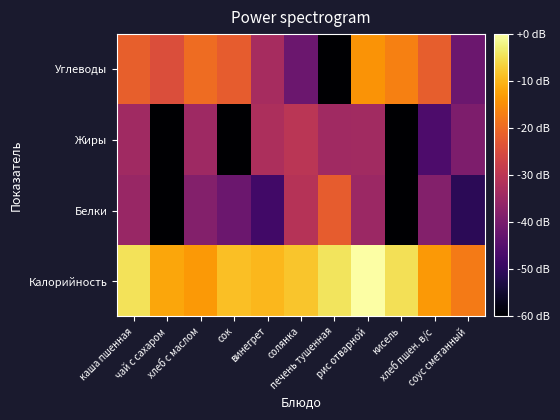

At which category is the sum across all series the highest?

рис отварной